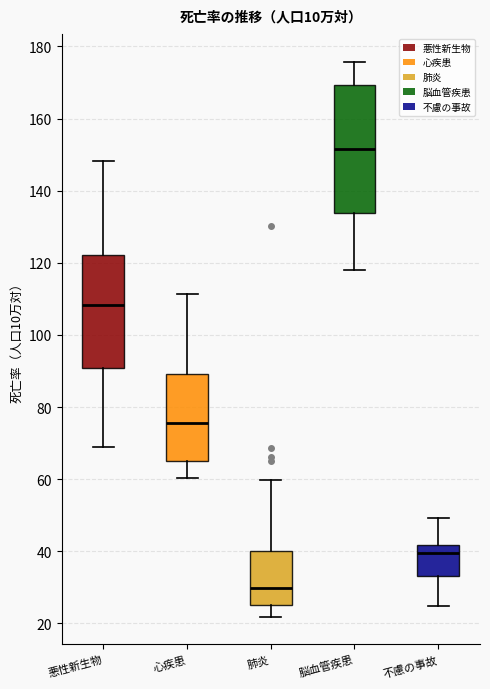

Reading left to right, read every box against the y-axis: the position of its median line, the range the box covers, and the ends of its whiskers. The values are not printed on the chart, so give them approximately, as read against the axis.

悪性新生物: median 108, box 90 to 122, whiskers 70 to 148
心疾患: median 76, box 64 to 90, whiskers 60 to 112
肺炎: median 30, box 26 to 40, whiskers 22 to 60
脳血管疾患: median 152, box 134 to 170, whiskers 118 to 176
不慮の事故: median 40, box 34 to 42, whiskers 24 to 50